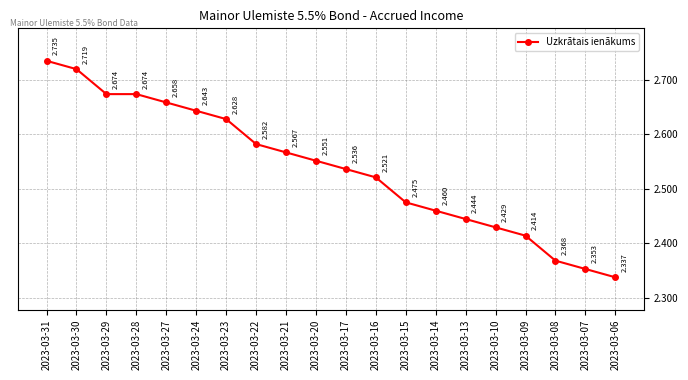

Count the number of data series in this chart.

1